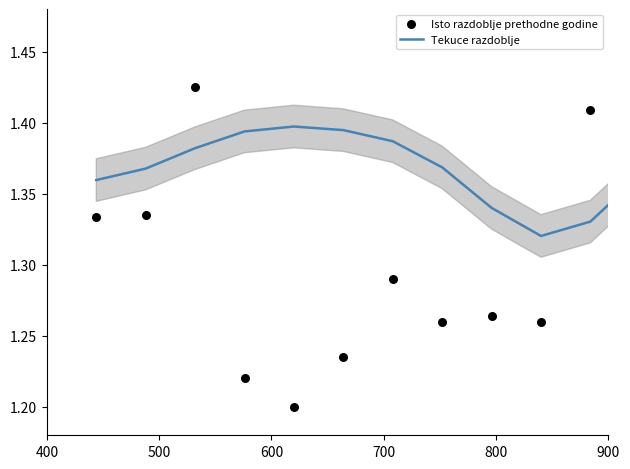

Which series has the largest total across all categories?

Tekuce razdoblje